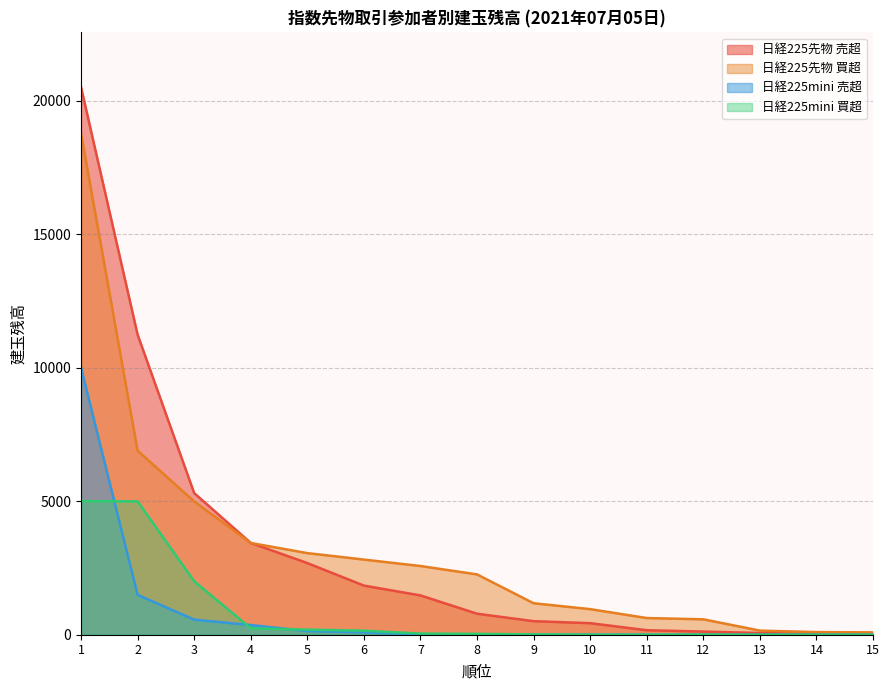

True or false: 日経225先物 売超 has more than 1 points higher than both neighbors.

False